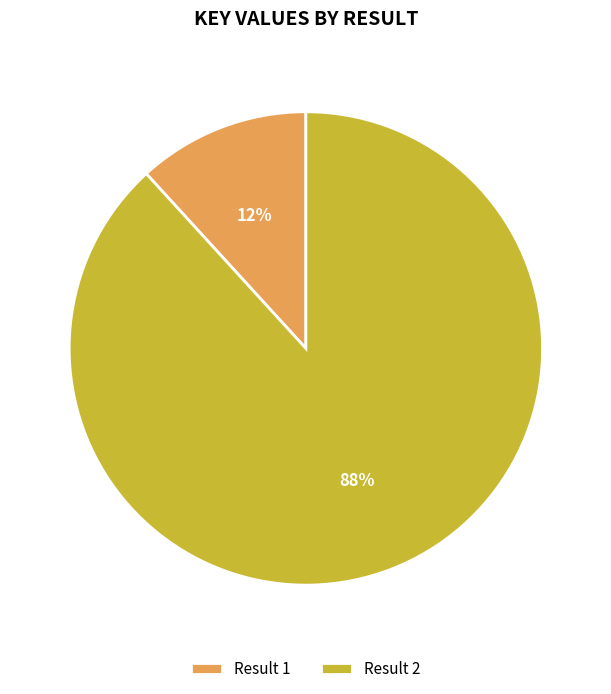

Is the sum of Result 2 and Result 1 greater than half?

Yes